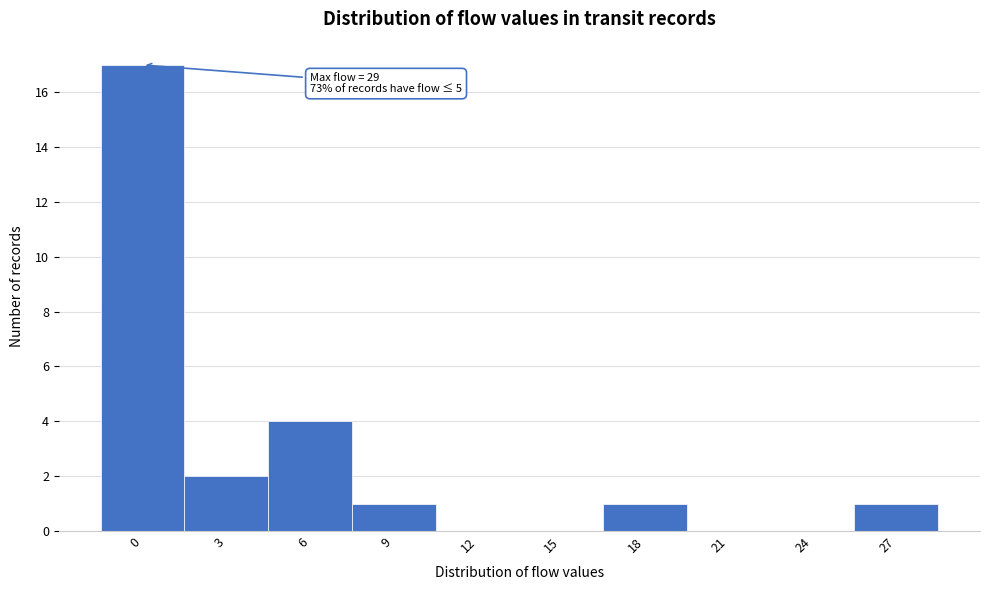

Reading left to right, what are all the values shown in this chart?

0=17	3=2	6=4	9=1	12=0	15=0	18=1	21=0	24=0	27=1